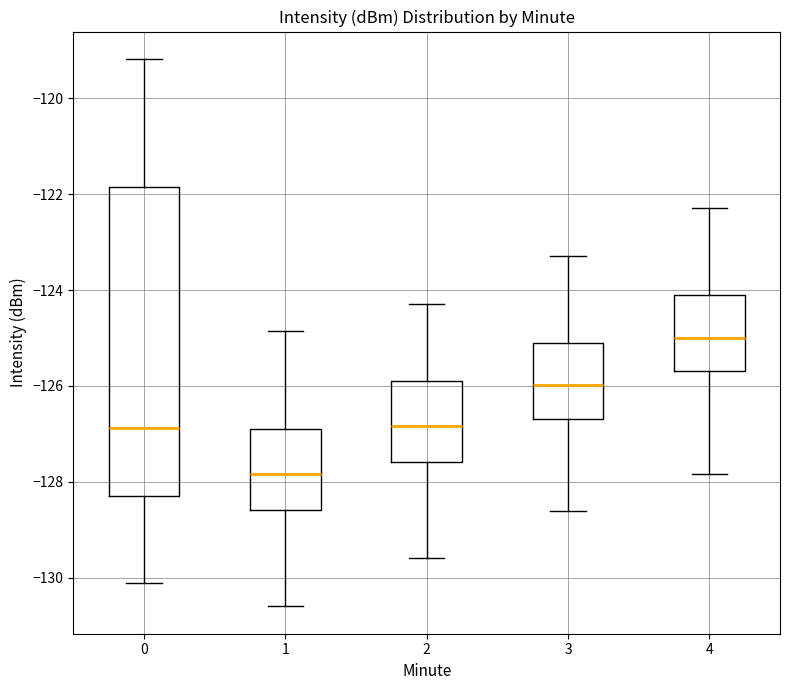

Which box's median line is the lowest?

1